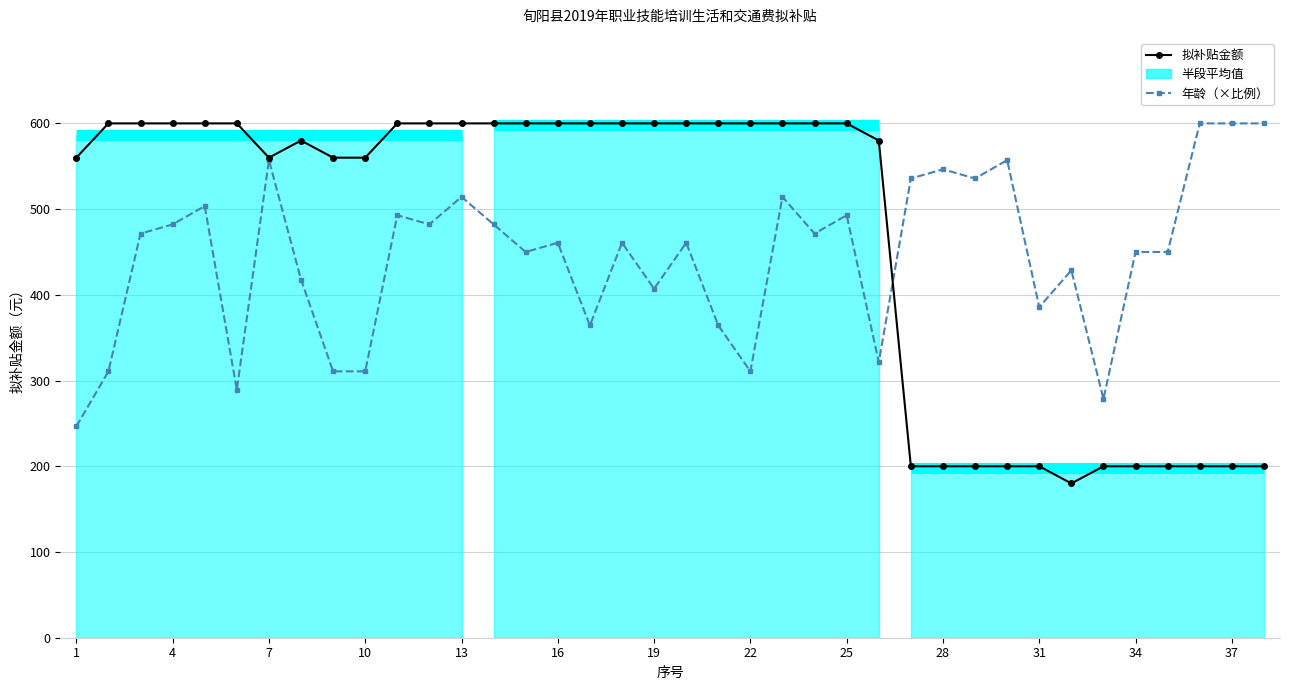

What is the minimum value for 拟补贴金额?

180.0